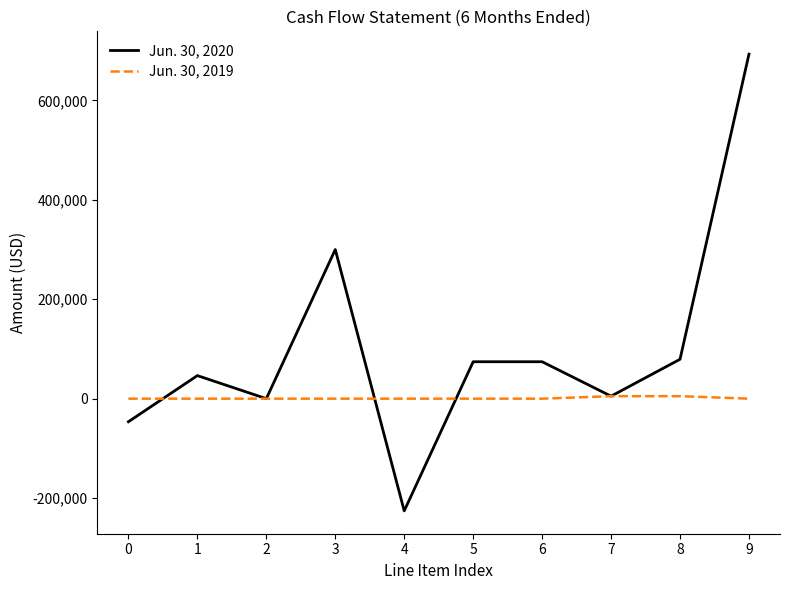

Which series changed the most between 0 and 5?

Jun. 30, 2020